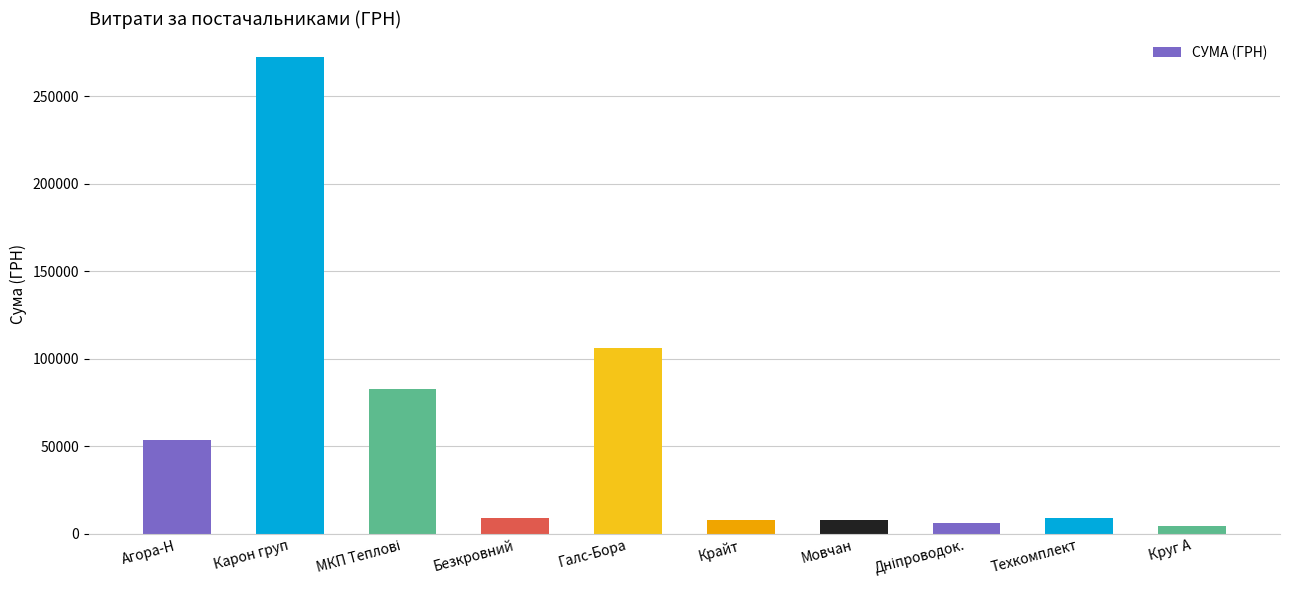

What is the label of the 5th bar from the left?

Галс-Бора